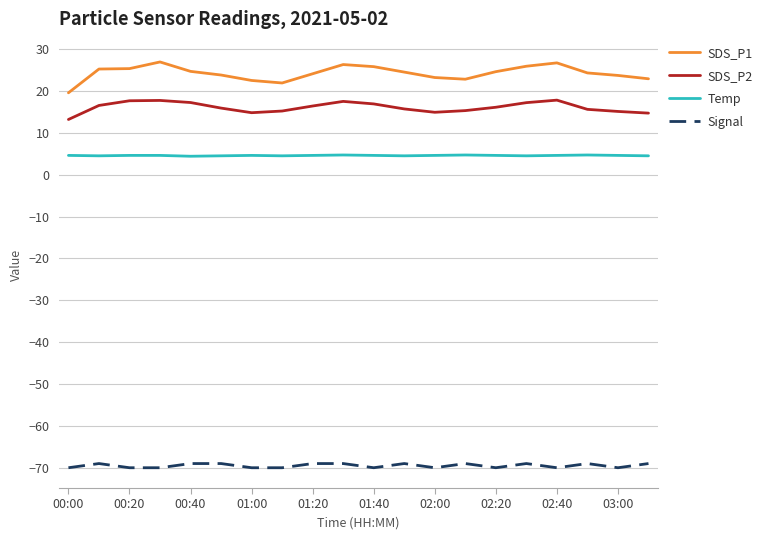

What is the difference between the maximum and minimum values in the SDS_P1 series?

7.4